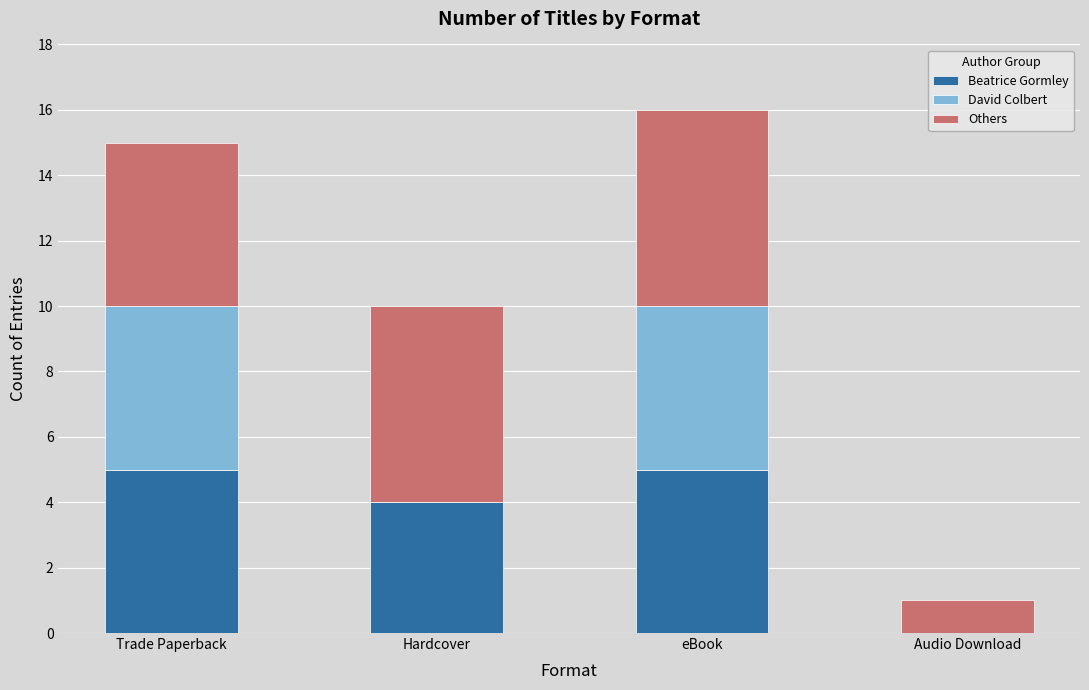

Read the Beatrice Gormley value at Hardcover.

4